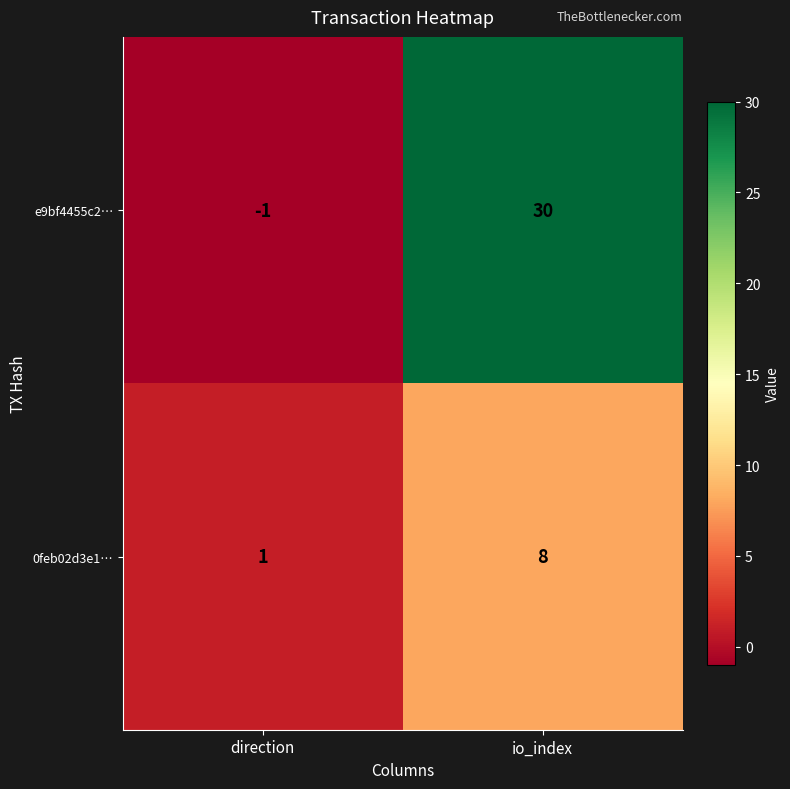

What is the spread (max minus min) of values at direction?

2